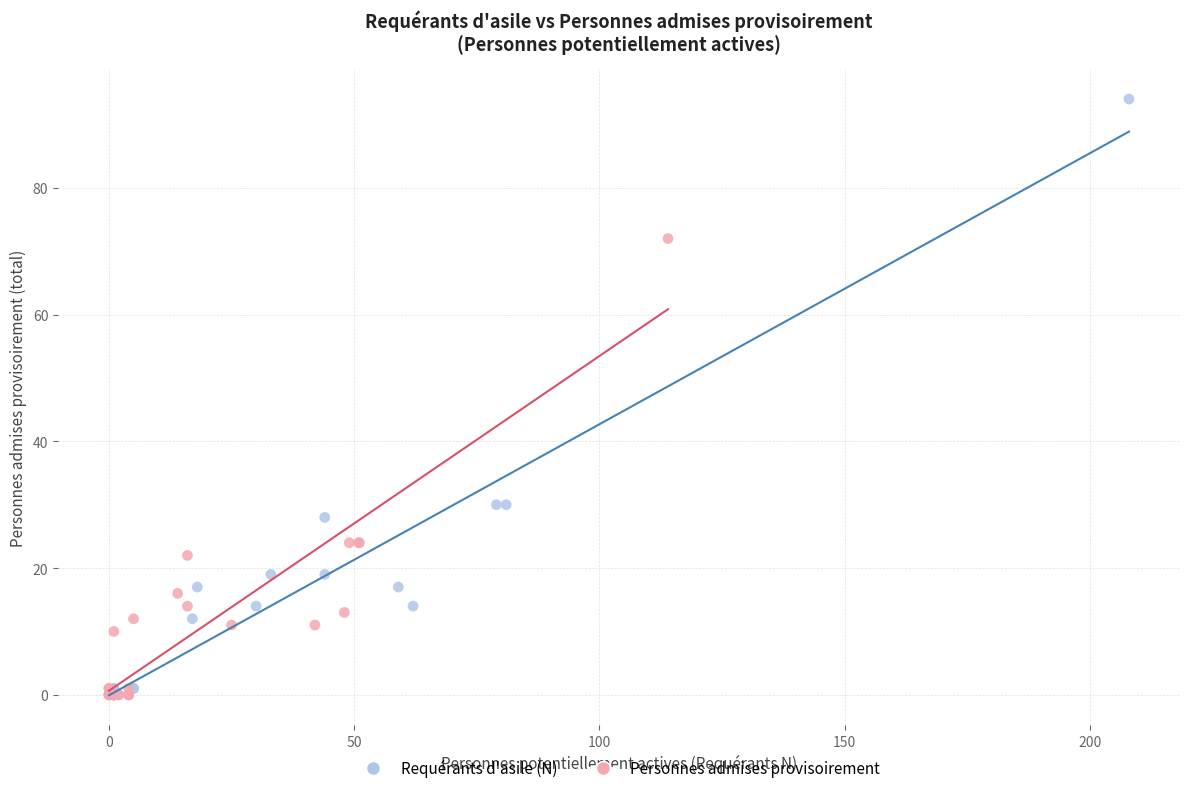

Which series reaches the maximum Y coordinate?

Requérants d'asile (N)